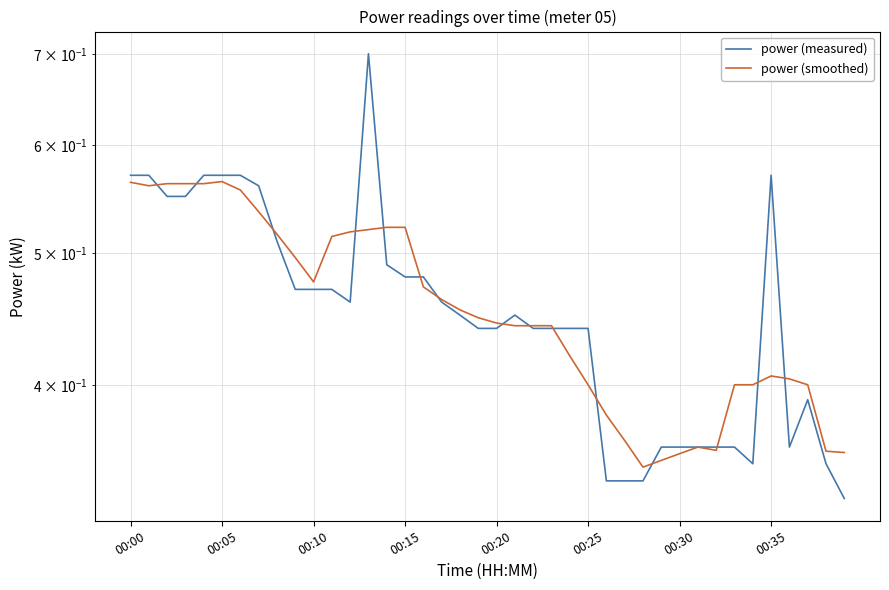

Which series has the largest range (max minus min)?

power (measured)